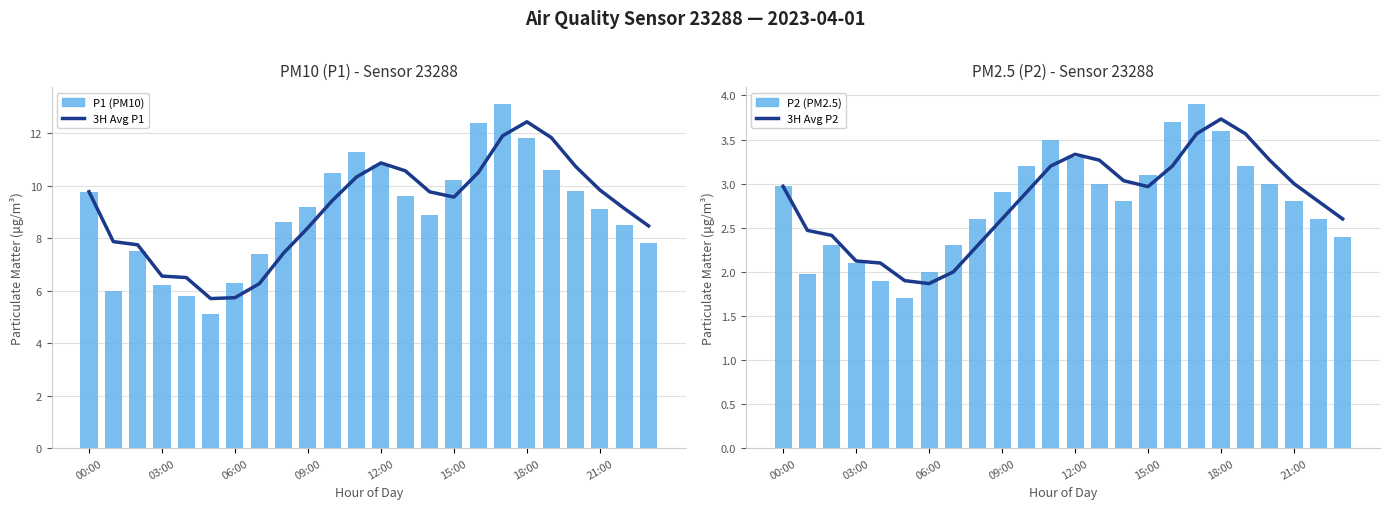

Between 03:00 and 15, which is larger?

15